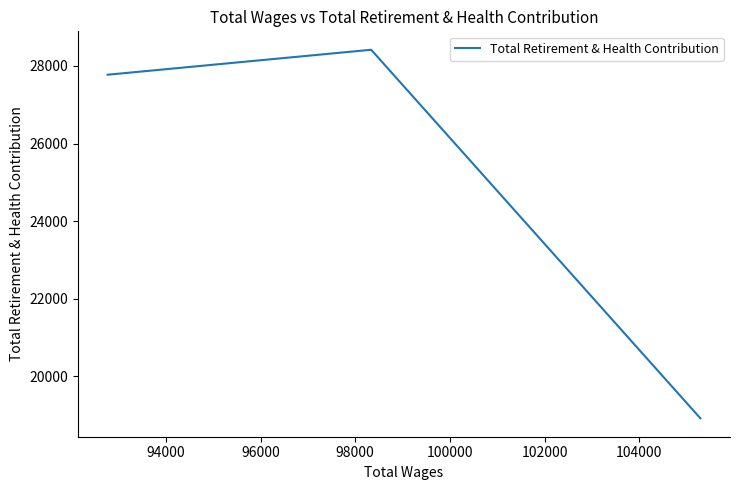

How many lines are shown in the chart?

1